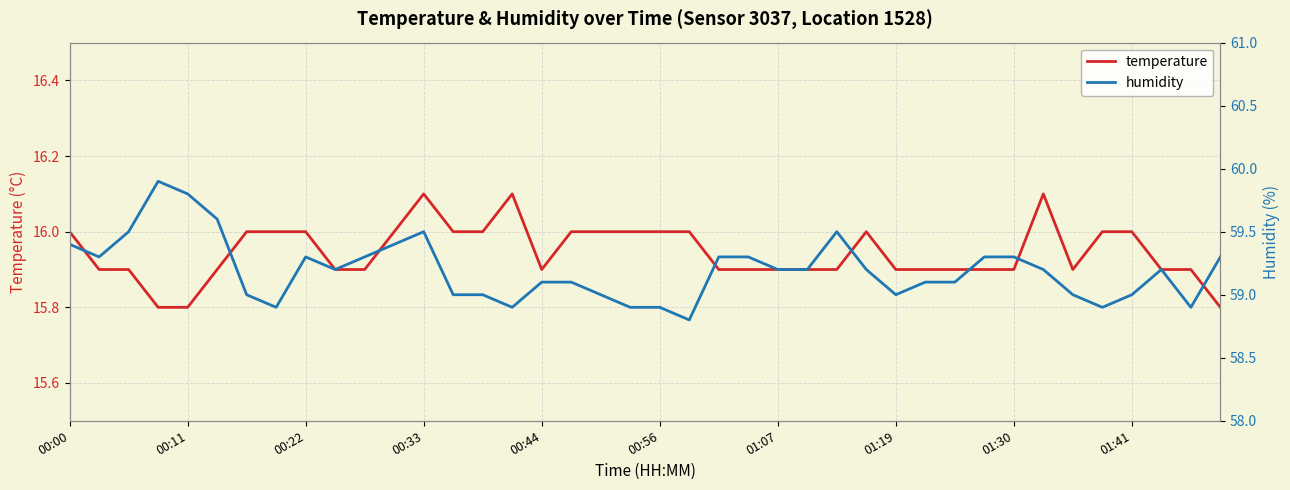

What is the difference between the maximum and minimum values in the humidity series?

1.1